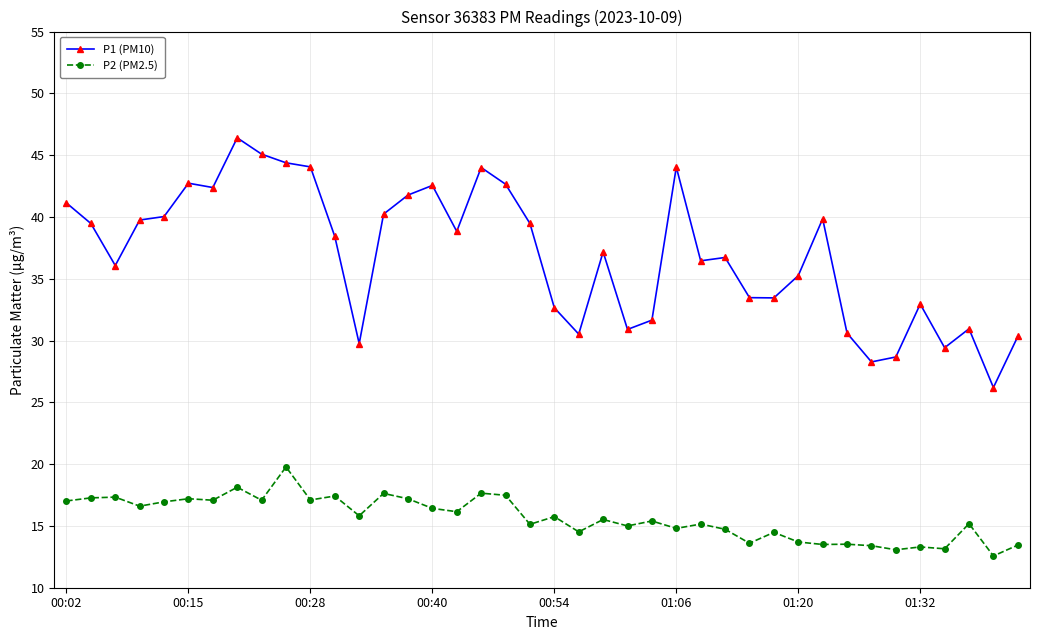

True or false: P1 (PM10) has more than 2 points higher than both neighbors.

True